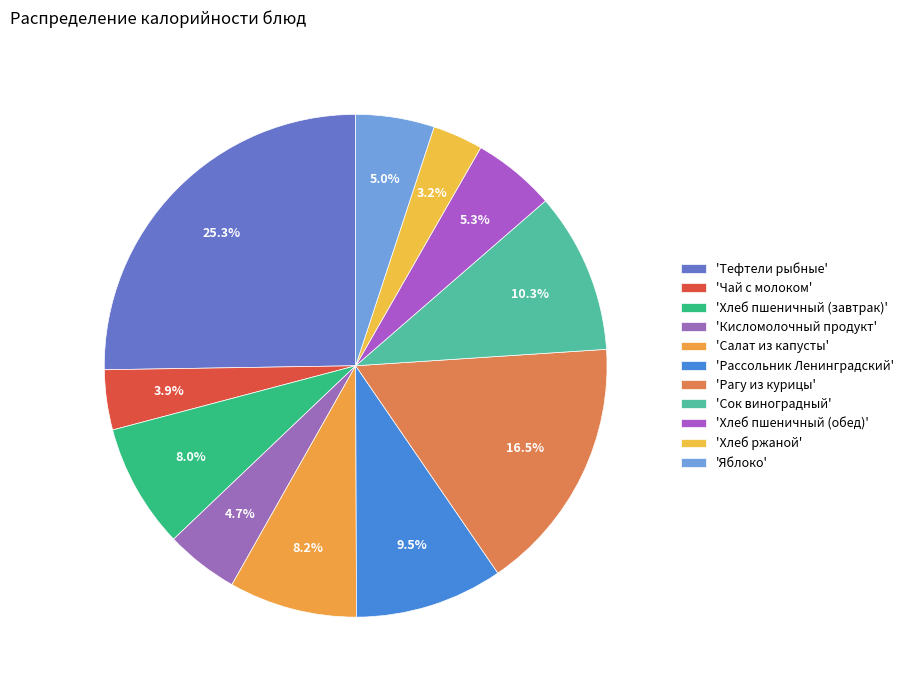

How many slices are in this pie chart?

11